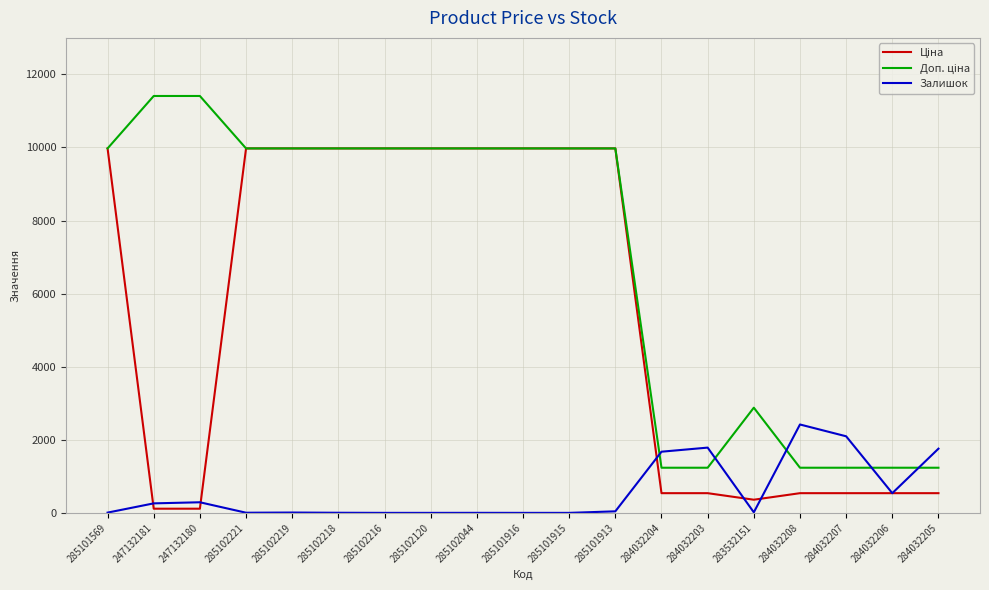

What position from the right is 284032208?

4